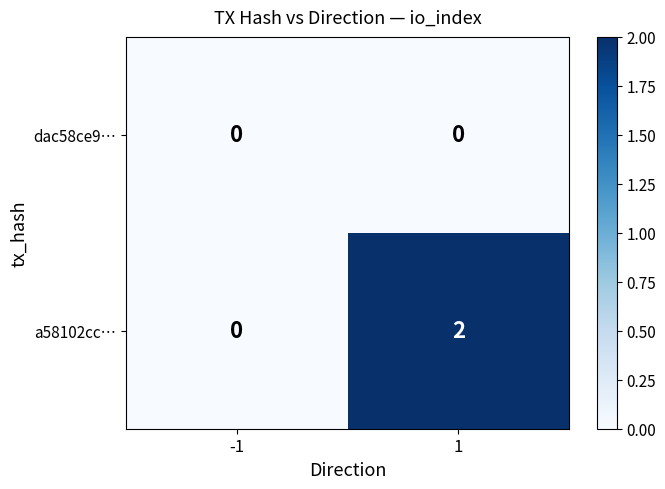

True or false: dac58ce9… has a value of 0 at 1.

True